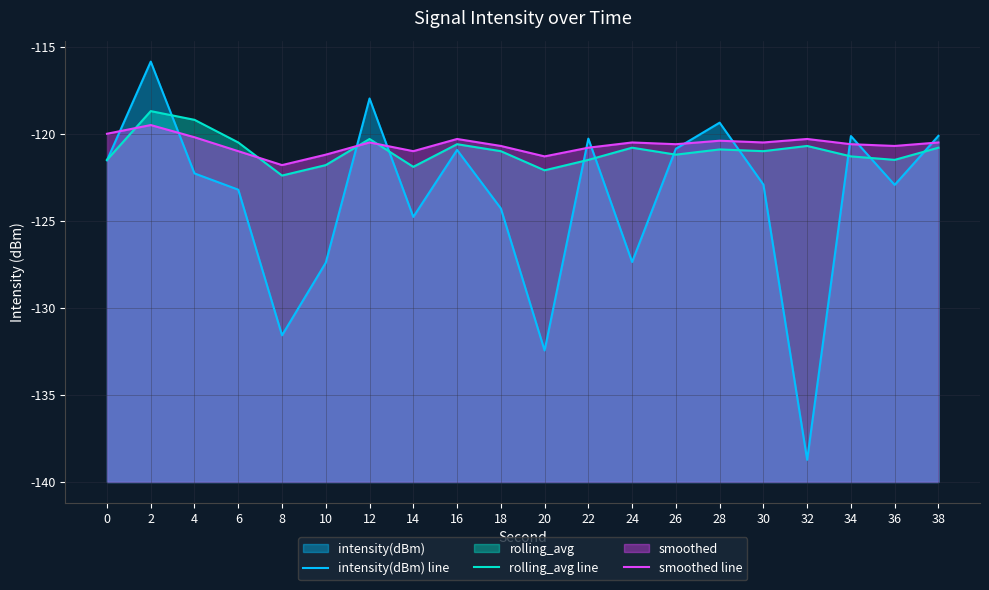

At which label is rolling_avg line closest to -120?

12